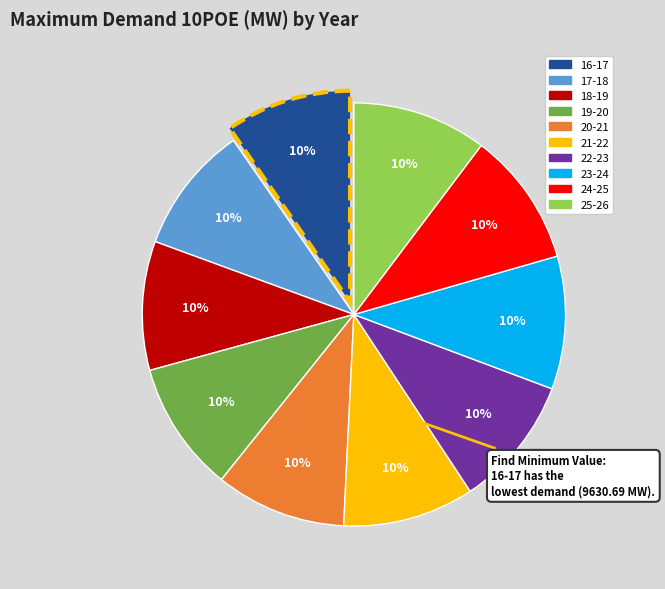

Is there a majority slice in this chart?

No